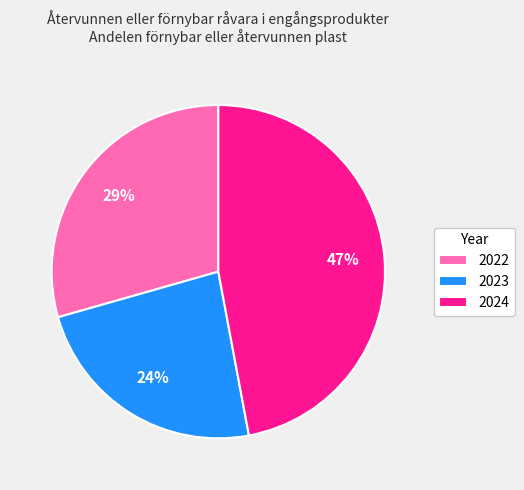

Approximately how many times larger is the value at 2022 compared to 2024?

0.6